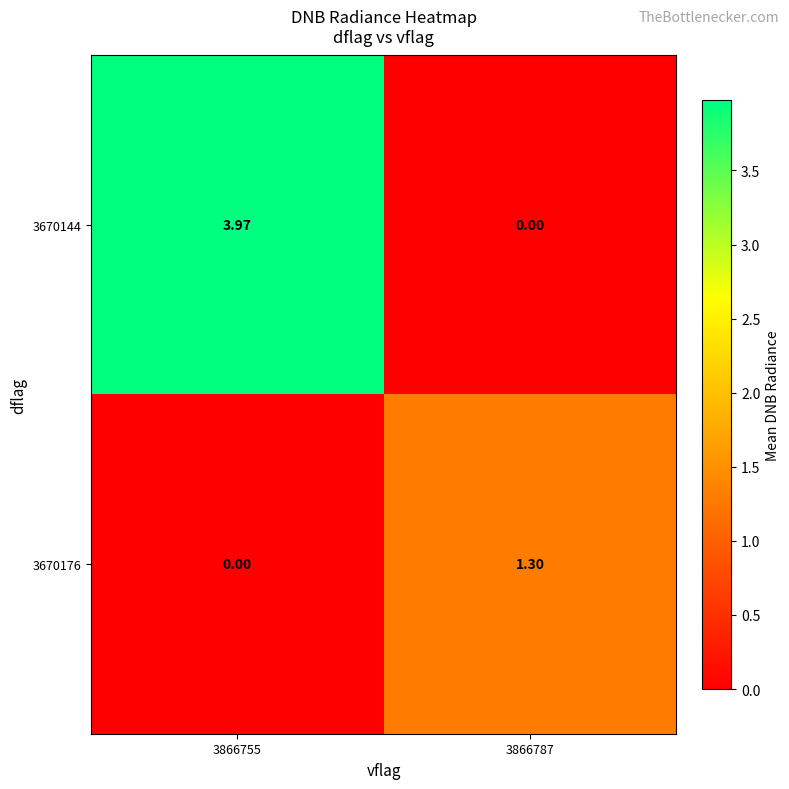

What is the total value across all series at 3866787?

1.3